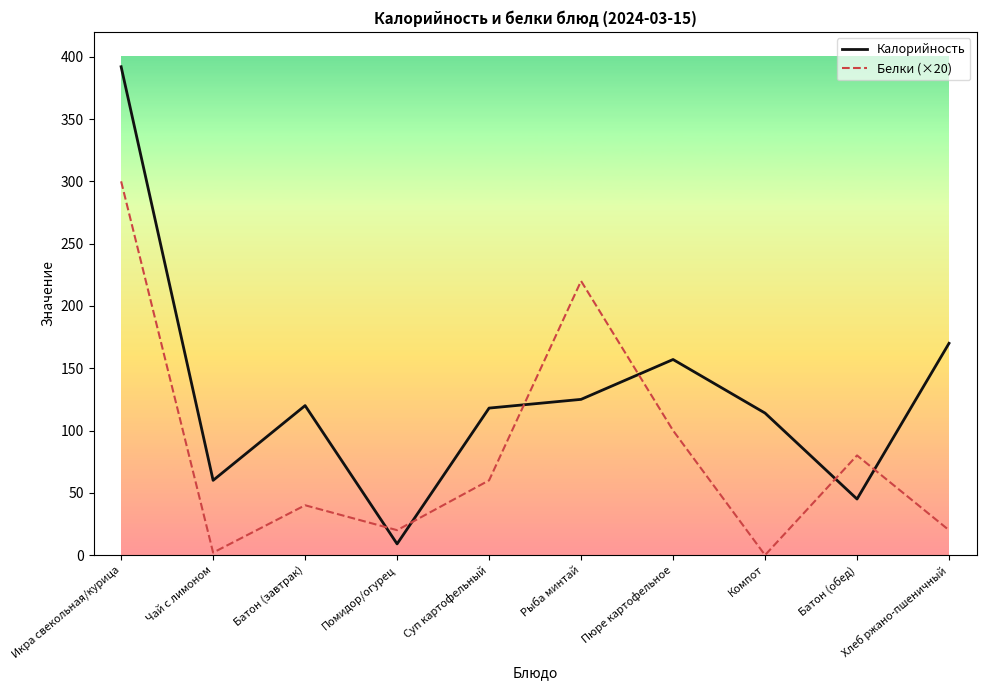

What is the total value across all series at Хлеб ржано-пшеничный?

190